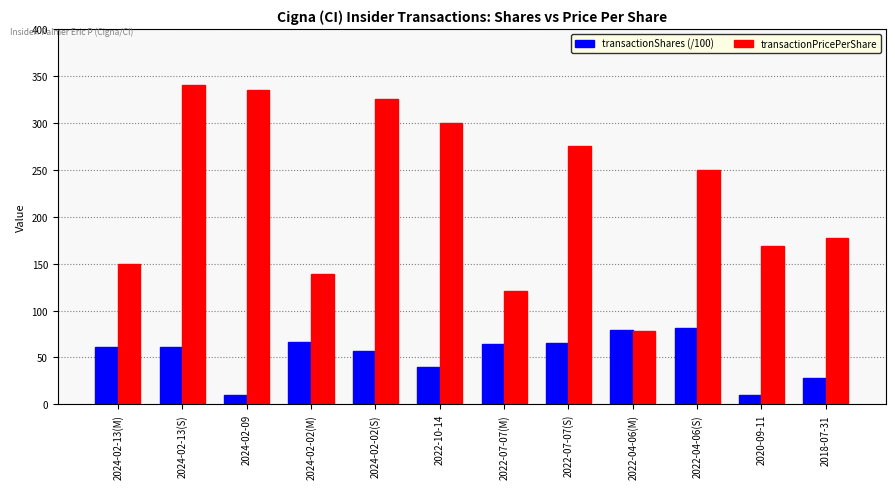

Are the bars grouped side by side (vs. stacked)?

Yes